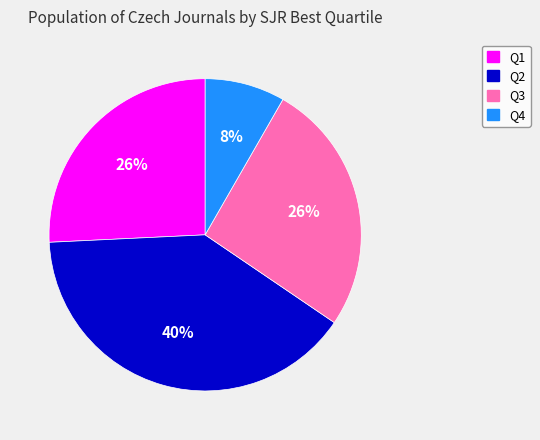

Between Q4 and Q3, which is larger?

Q3